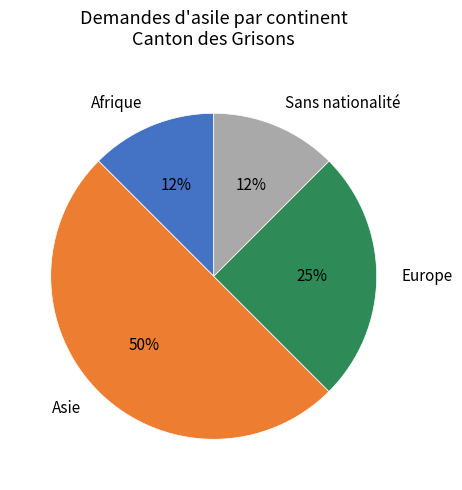

True or false: Asie accounts for 35% of the total.

False